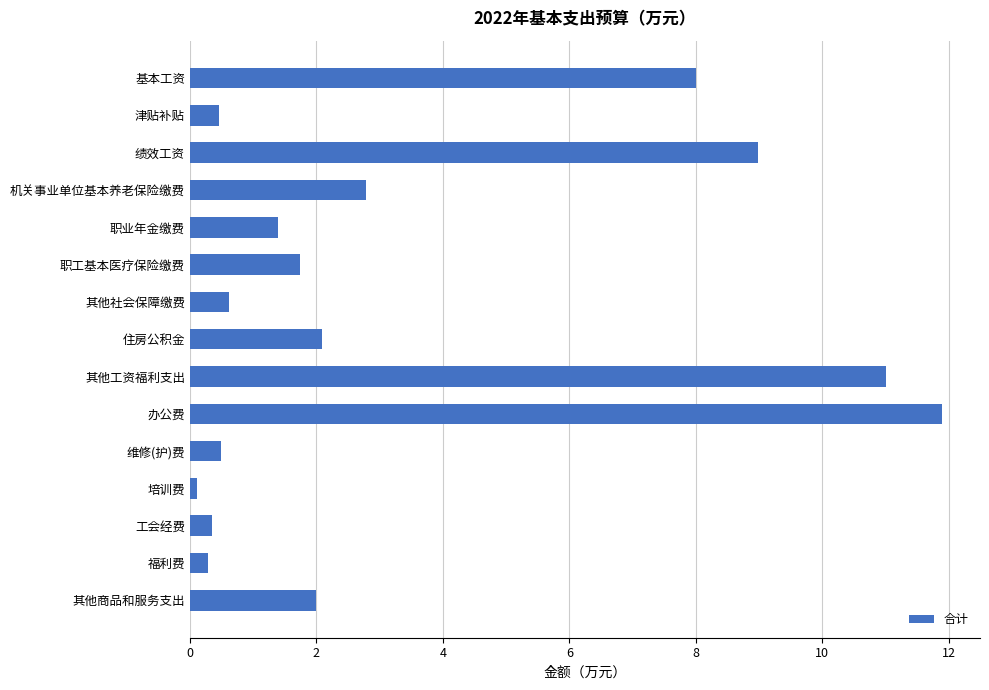

Which category has the highest value across all series?

办公费